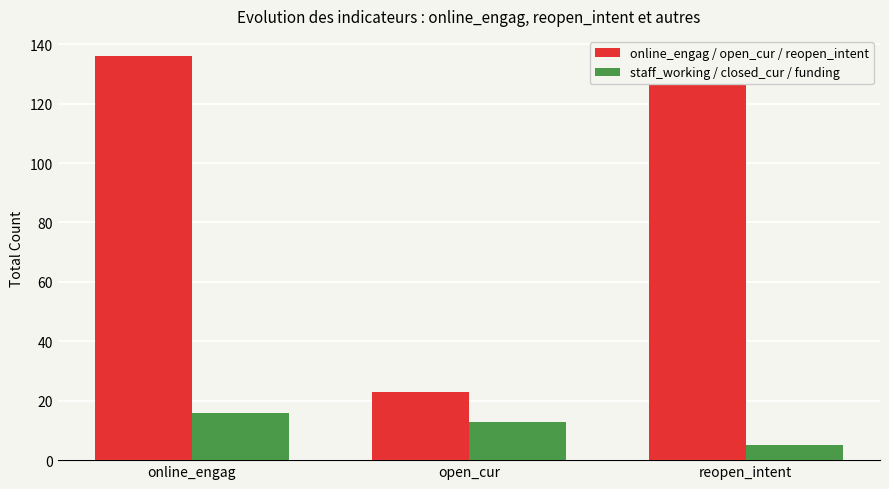

At how many categories does at least one series exceed 17?

3